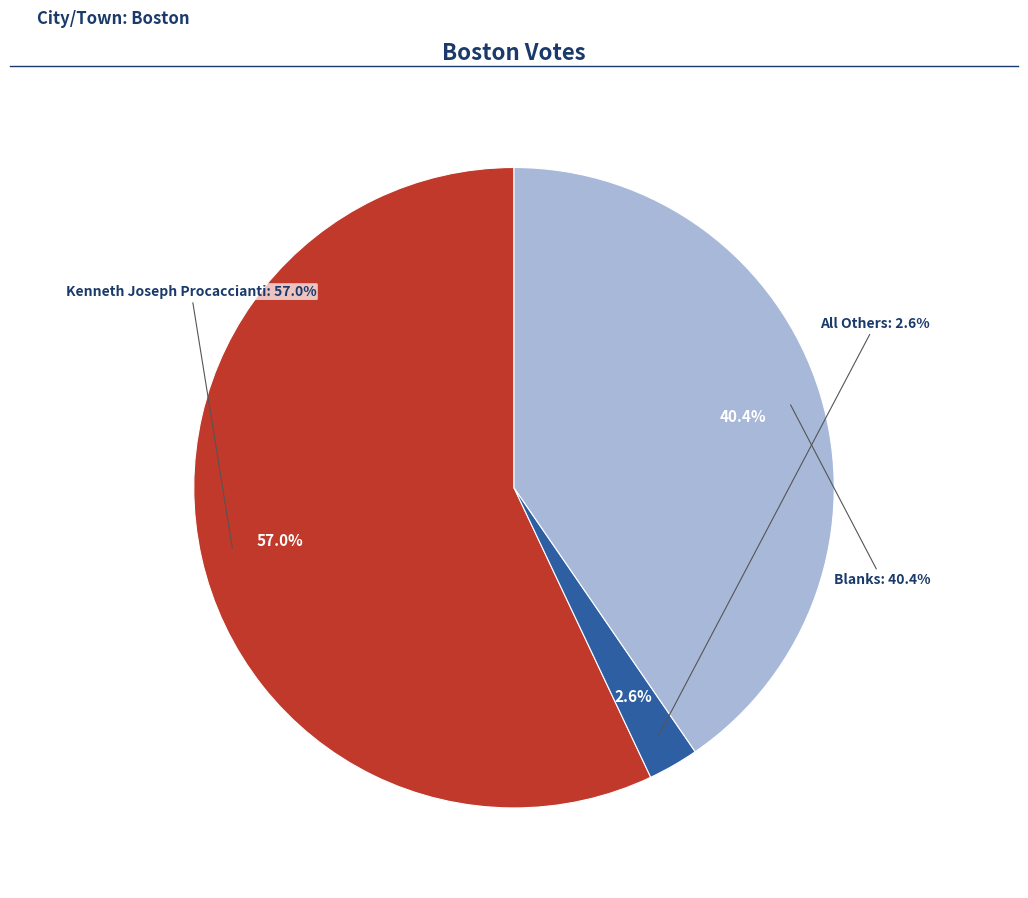

What percentage is the All Others slice, to the nearest percent?

3%